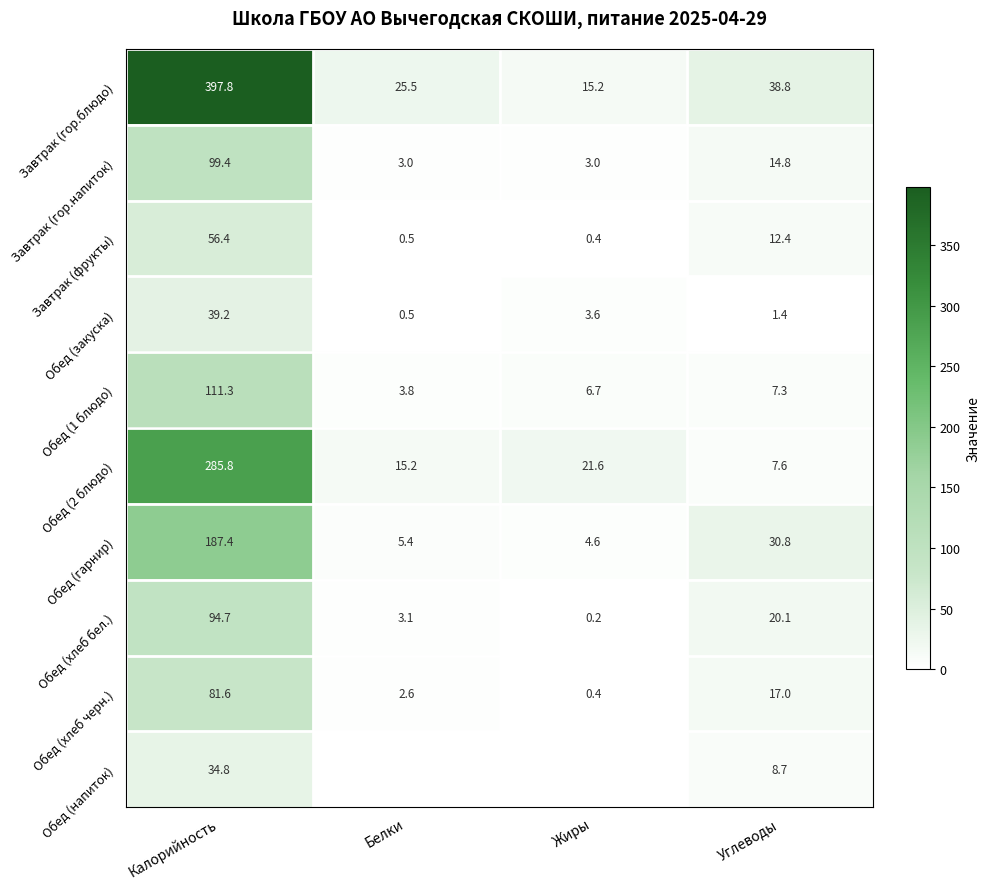

True or false: Обед (хлеб черн.) has a value of 81.6 at Калорийность.

True